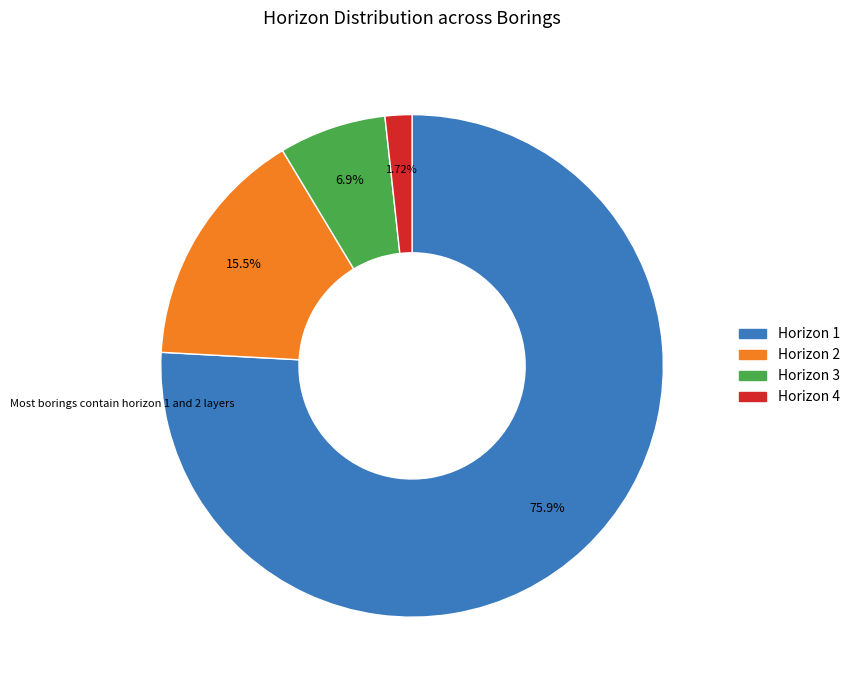

Is there any slice that represents more than half of the pie?

Yes